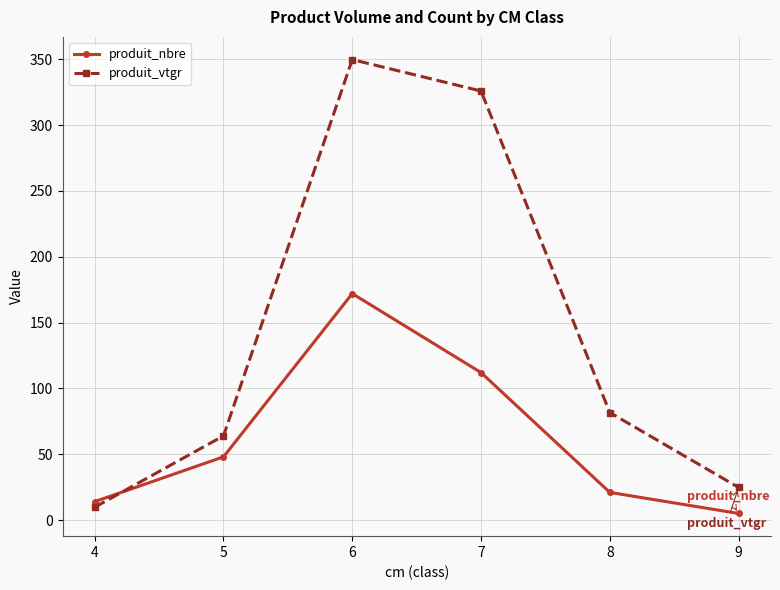

What is the difference between the second highest and second lowest values in the produit_nbre series?

98.0